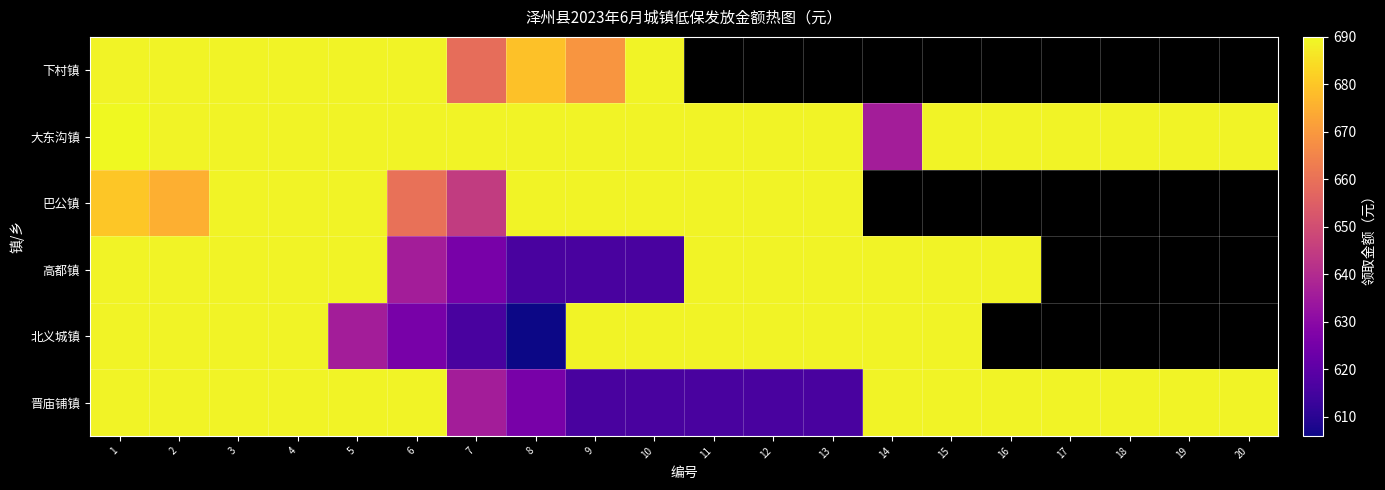

Between 20 and 9, which is larger?

9